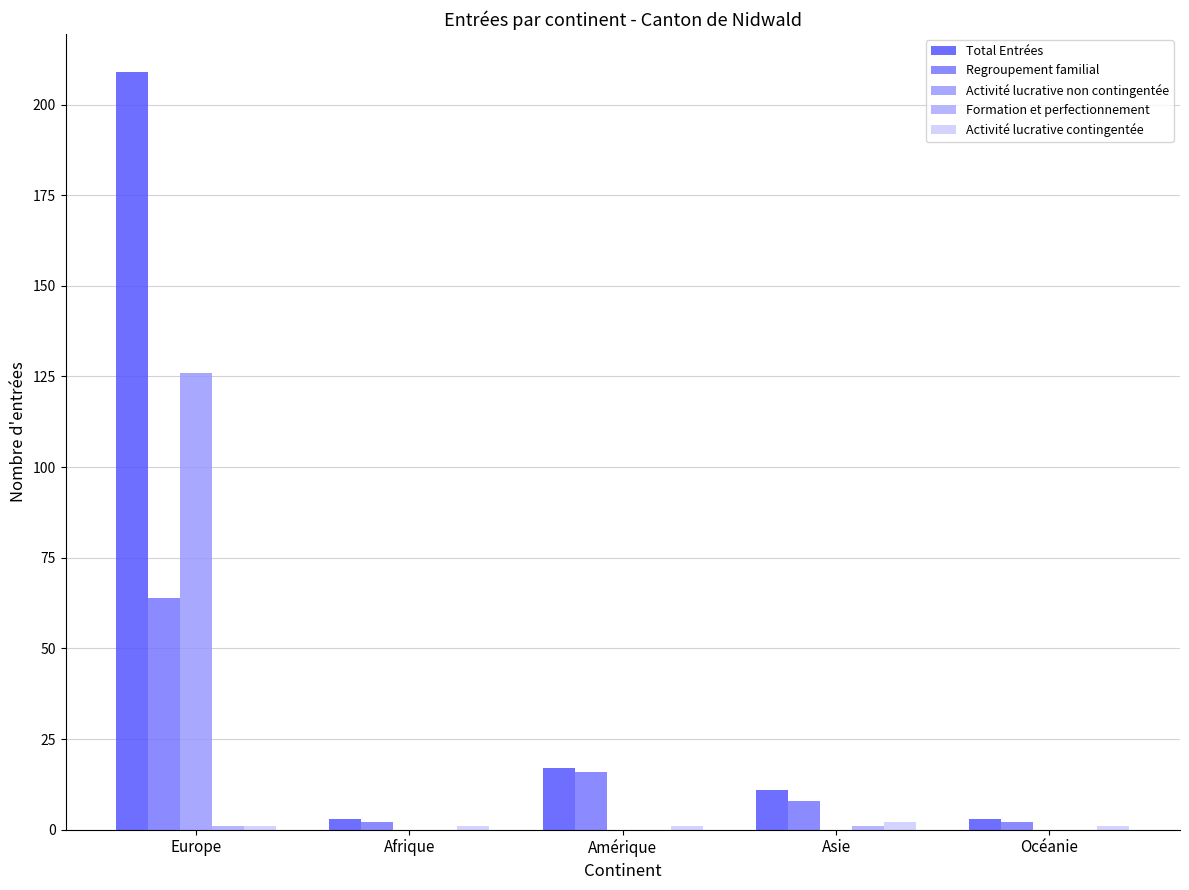

At which label is Formation et perfectionnement closest to 0?

Afrique